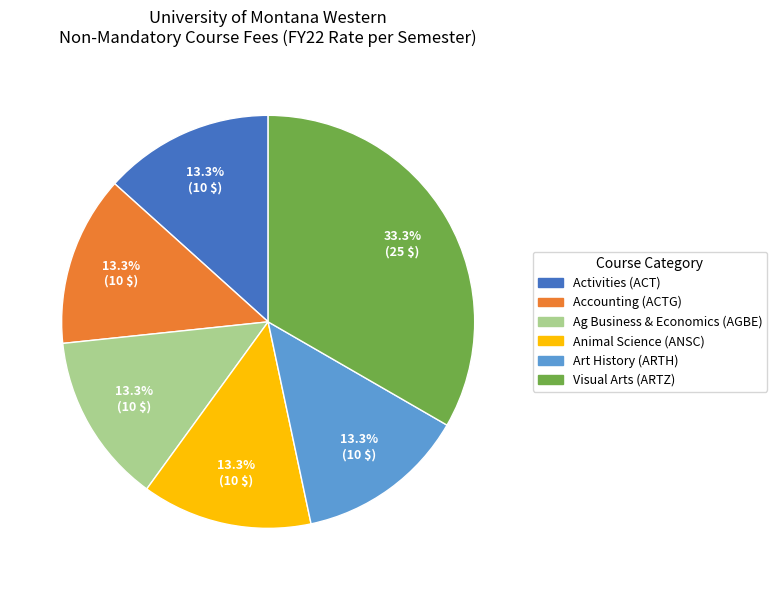

Is the sum of Ag Business & Economics (AGBE) and Accounting (ACTG) greater than half?

No